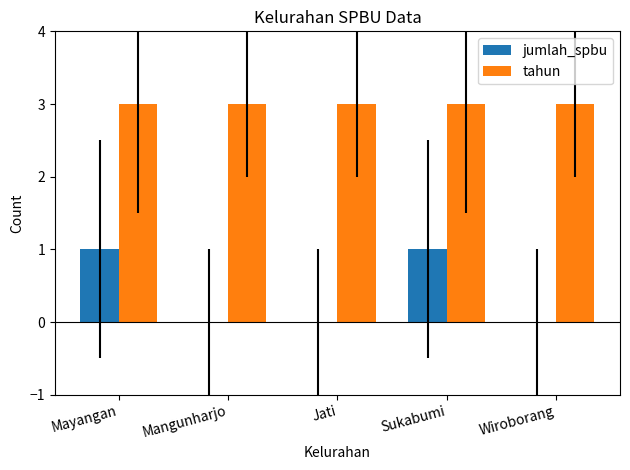

Reading left to right, what are all the values shown in this chart?

jumlah_spbu: 1	0	0	1	0
tahun: 3	3	3	3	3